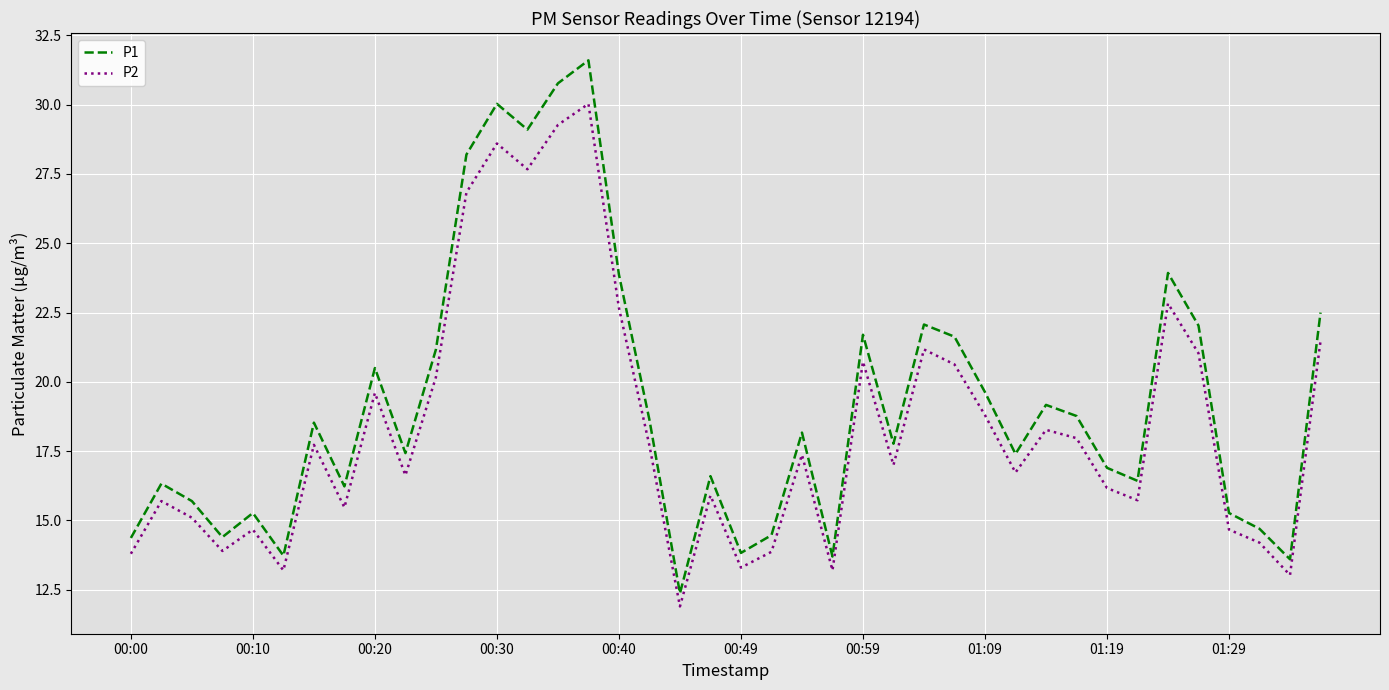

True or false: P1 and P2 cross at least once.

False